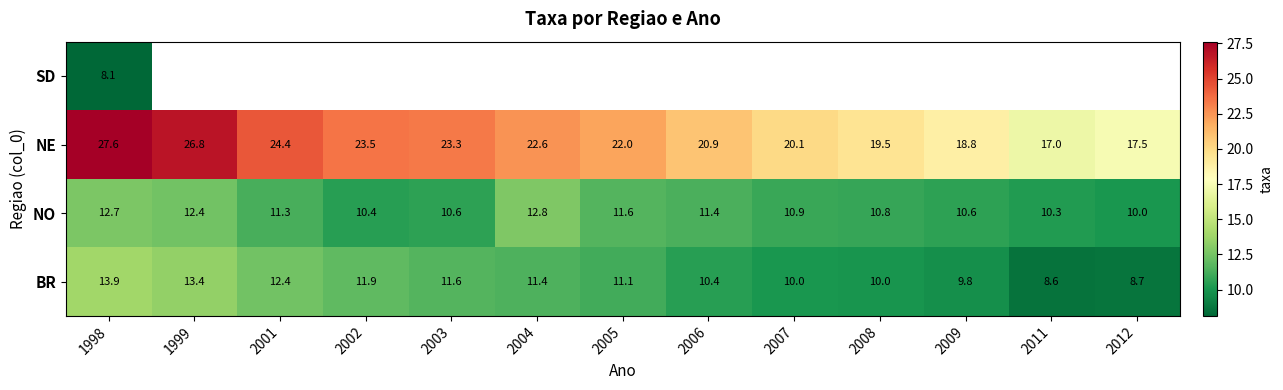

What is the difference between the second highest and second lowest values in the NE series?

9.3